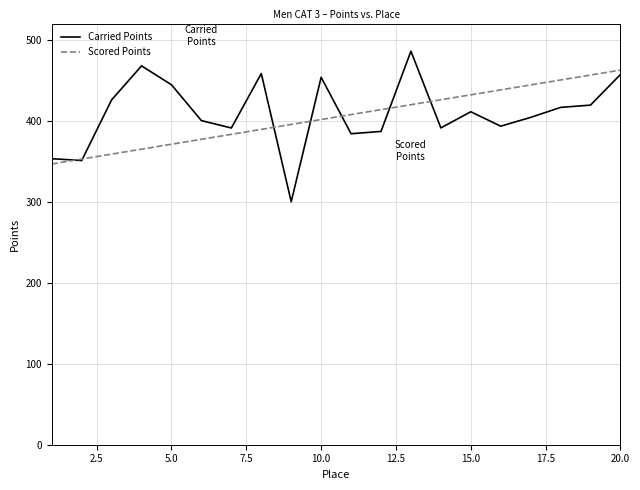

What is the maximum value shown in the chart?

485.8